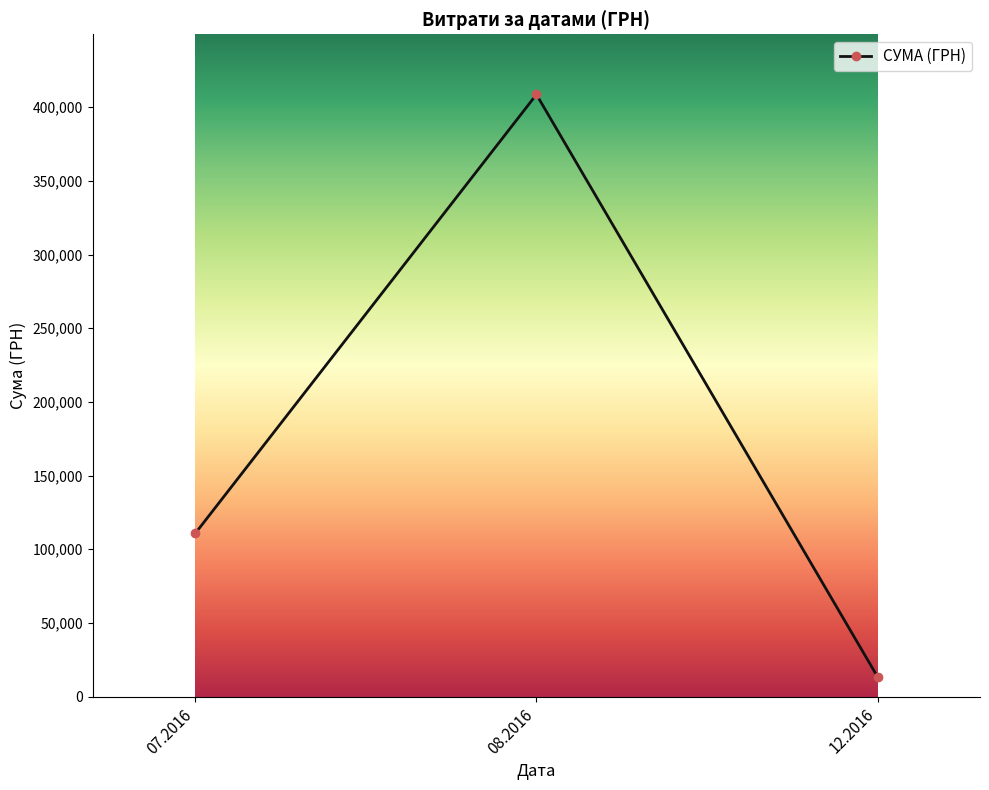

Between 07.2016 and 12.2016, which is larger?

07.2016